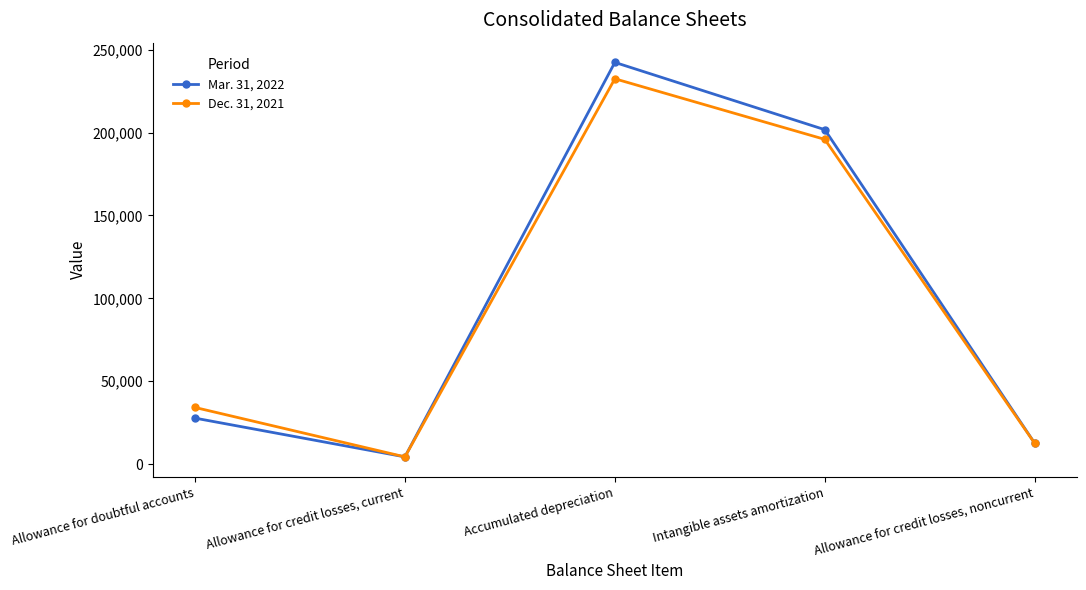

Rank the series by their maximum value, from highest to lowest.

Mar. 31, 2022, Dec. 31, 2021